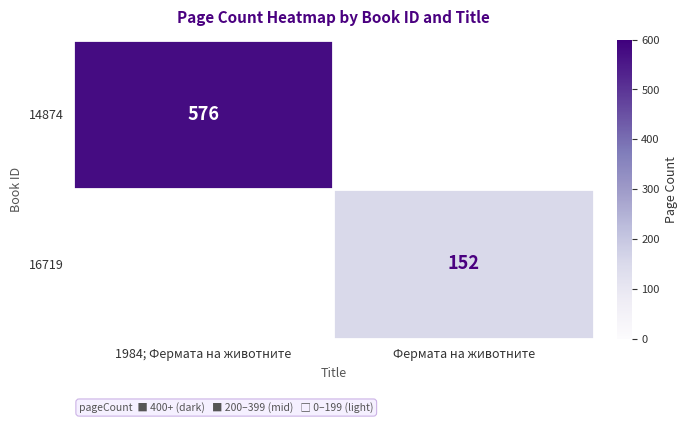

The 14874 series shows 576 at 1984; Фермата на животните. True or false?

True